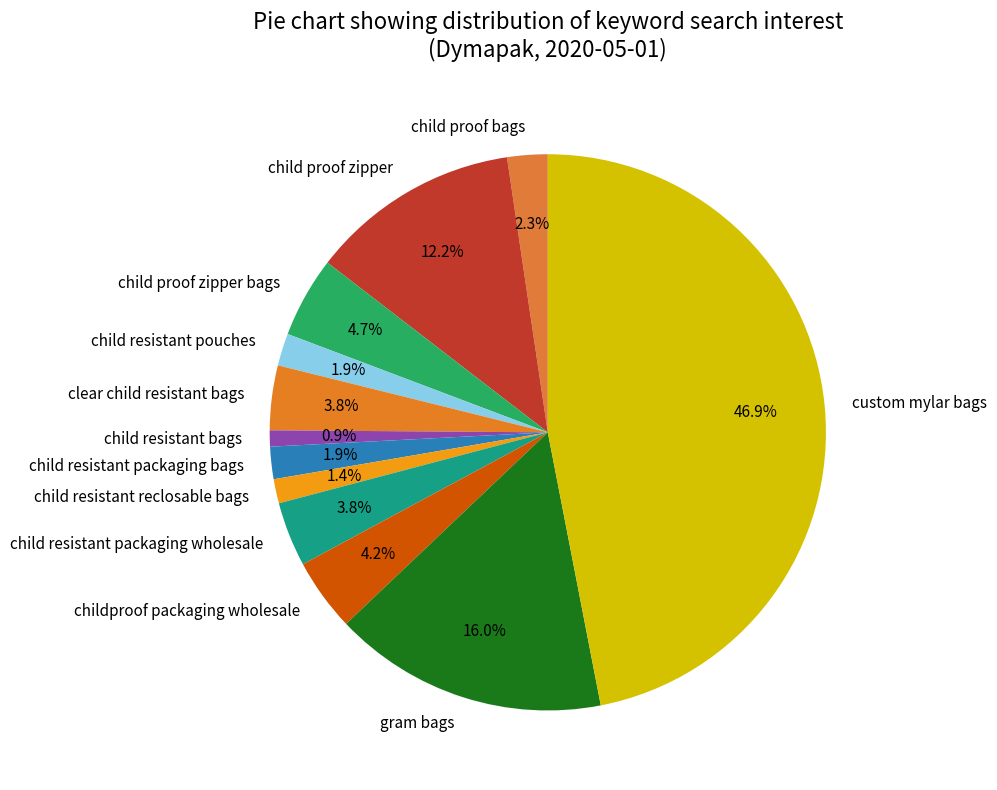

How many slices are in this pie chart?

12